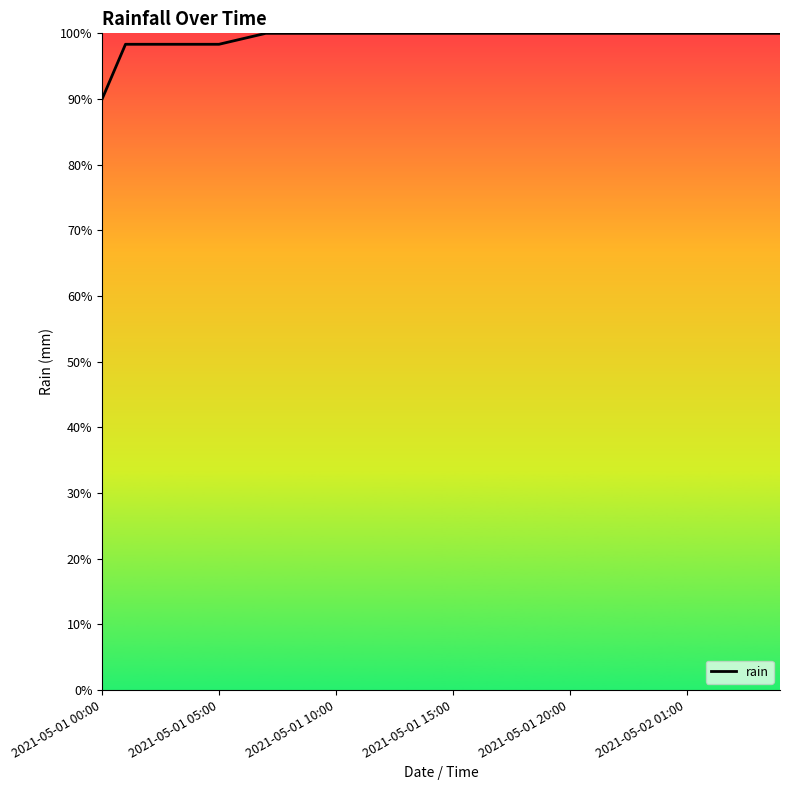

What is the greatest value displayed?

100.0